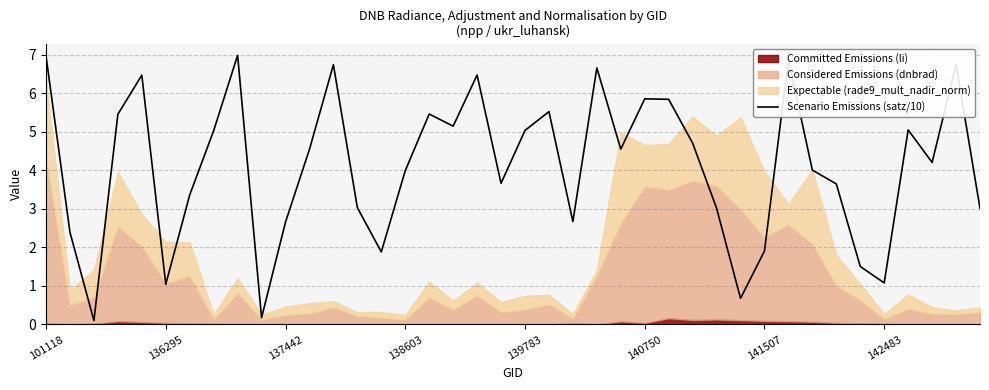

What is the maximum value for Scenario Emissions (satz/10)?

7.0